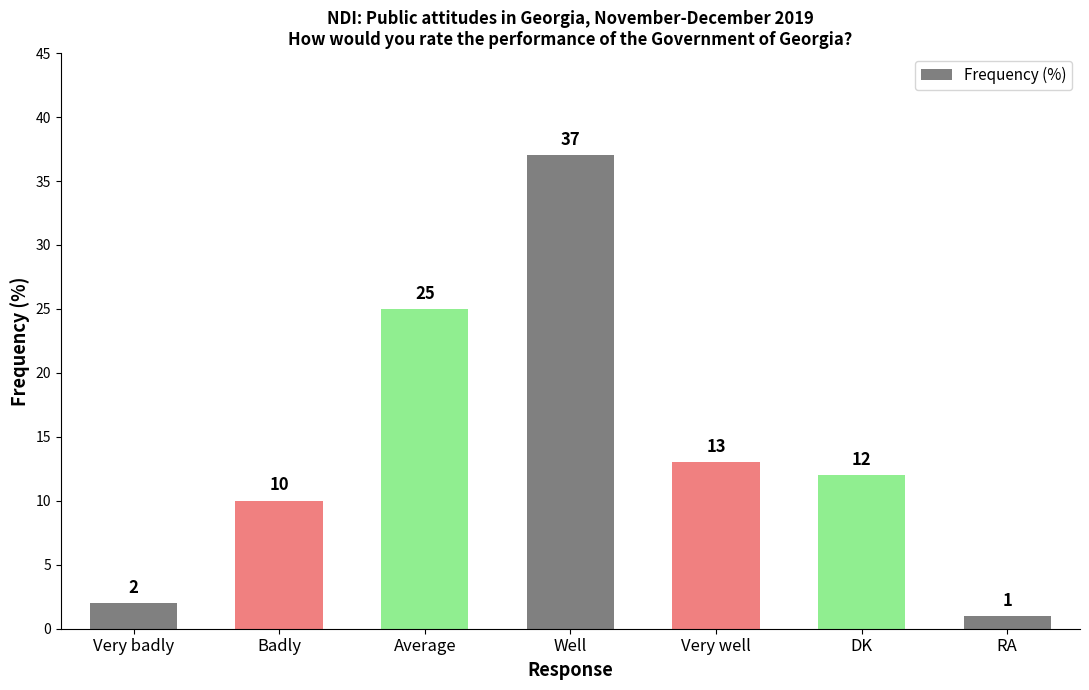

What is the smallest value displayed?

1